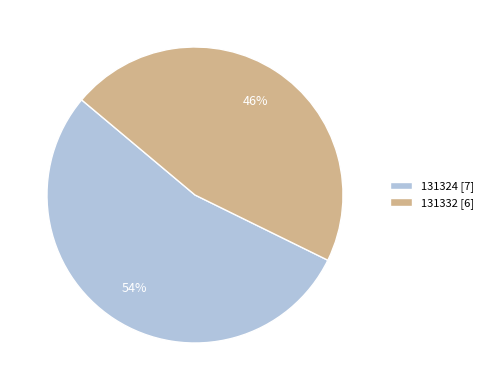

Rank the categories by value from highest to lowest.

131324, 131332